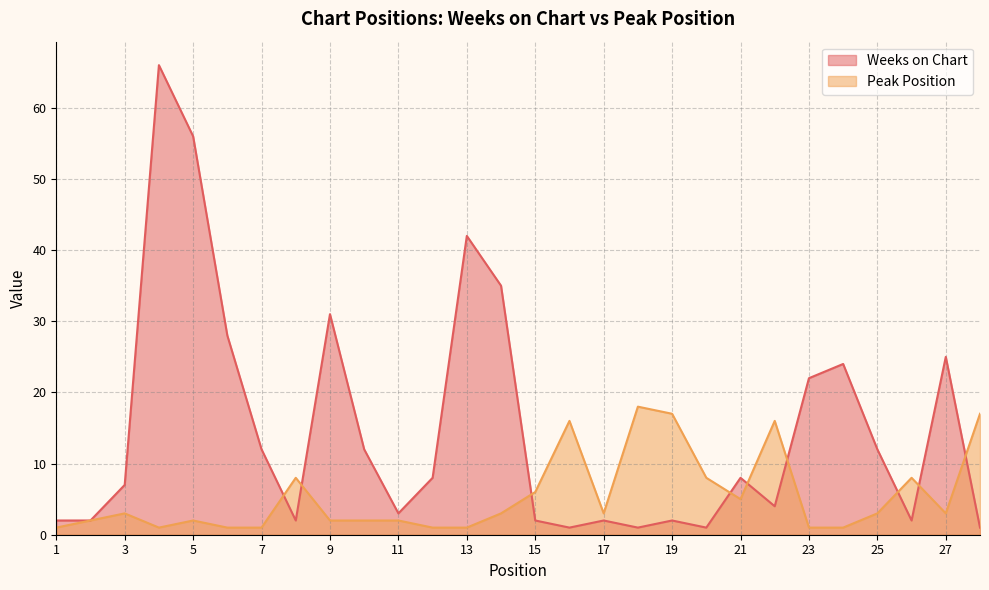

True or false: Weeks on Chart and Peak Position cross at least once.

True